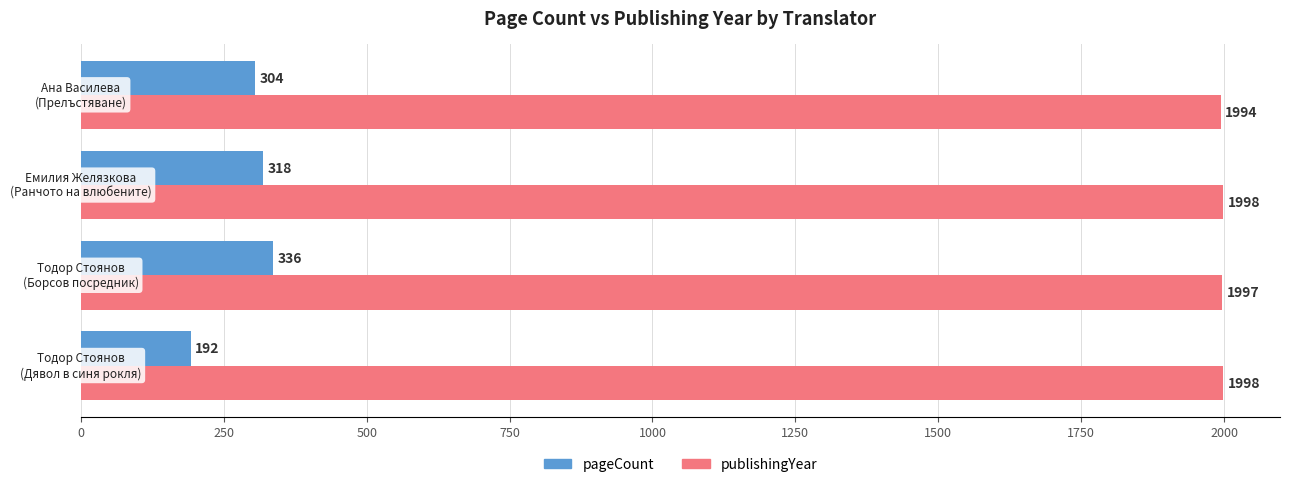

What is the maximum value for publishingYear?

1998